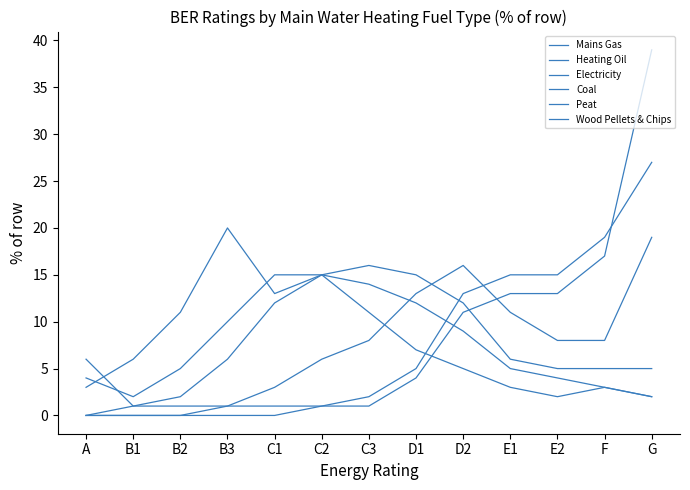

Reading left to right, what are all the values shown in this chart?

Mains Gas: A=4	B1=2	B2=5	B3=10	C1=15	C2=15	C3=14	D1=12	D2=9	E1=5	E2=4	F=3	G=2
Heating Oil: A=0	B1=1	B2=2	B3=6	C1=12	C2=15	C3=16	D1=15	D2=12	E1=6	E2=5	F=5	G=5
Electricity: A=6	B1=1	B2=1	B3=1	C1=3	C2=6	C3=8	D1=13	D2=16	E1=11	E2=8	F=8	G=19
Coal: A=0	B1=0	B2=0	B3=1	C1=1	C2=1	C3=2	D1=5	D2=13	E1=15	E2=15	F=19	G=27
Peat: A=0	B1=0	B2=0	B3=0	C1=0	C2=1	C3=1	D1=4	D2=11	E1=13	E2=13	F=17	G=39
Wood Pellets & Chips: A=3	B1=6	B2=11	B3=20	C1=13	C2=15	C3=11	D1=7	D2=5	E1=3	E2=2	F=3	G=2